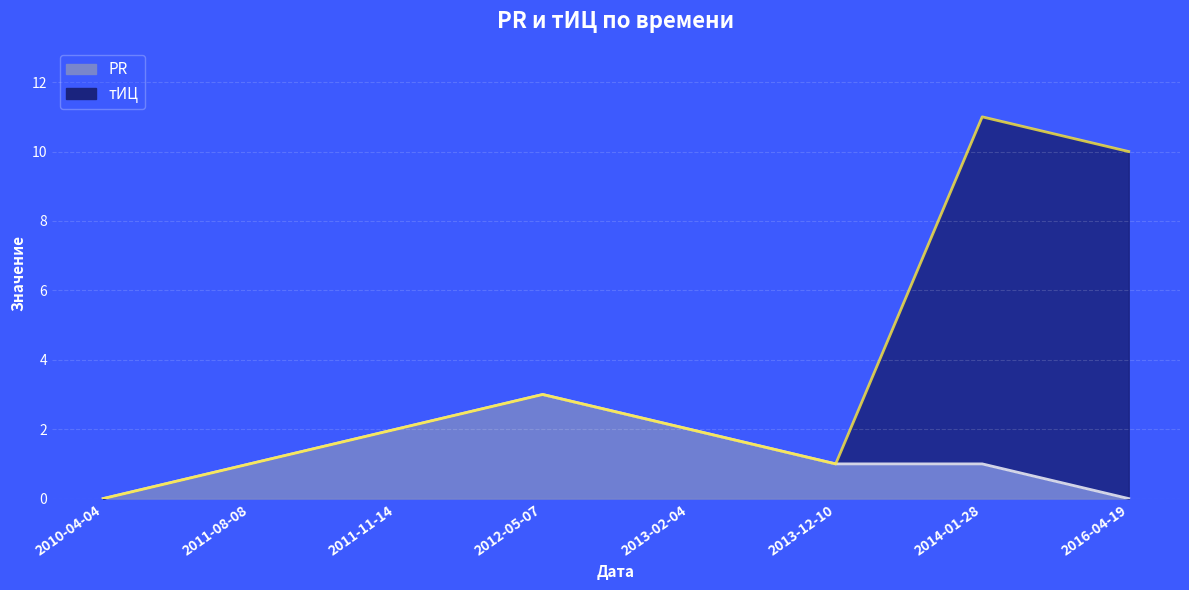

The value at 2012-05-07 is 3. True or false?

True